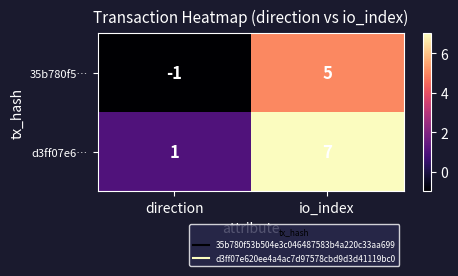

Which series has the largest total across all categories?

d3ff07e6…